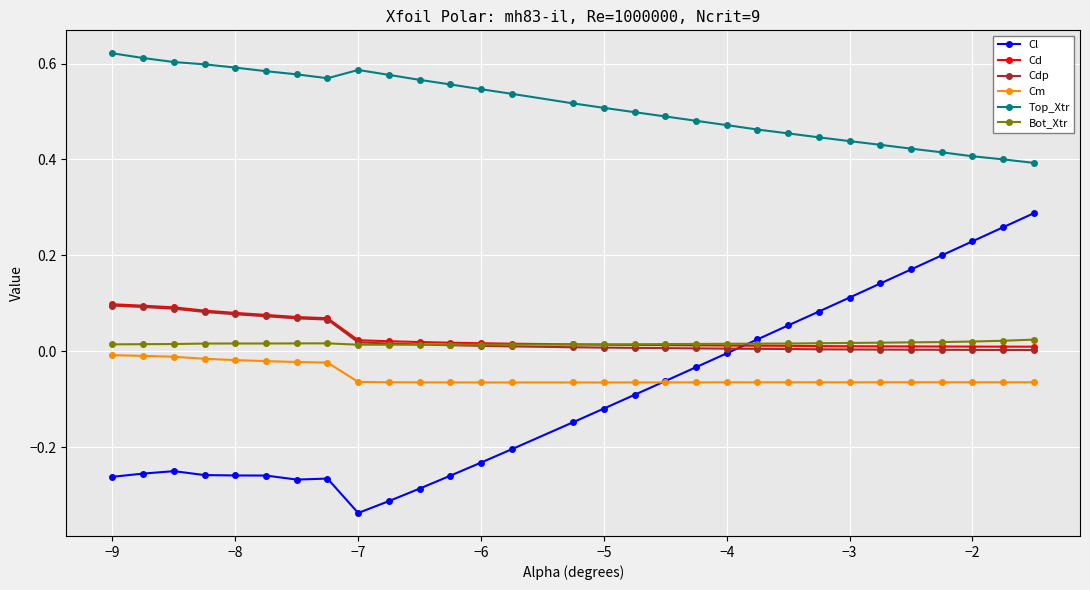

Which series has the largest range (max minus min)?

Cl